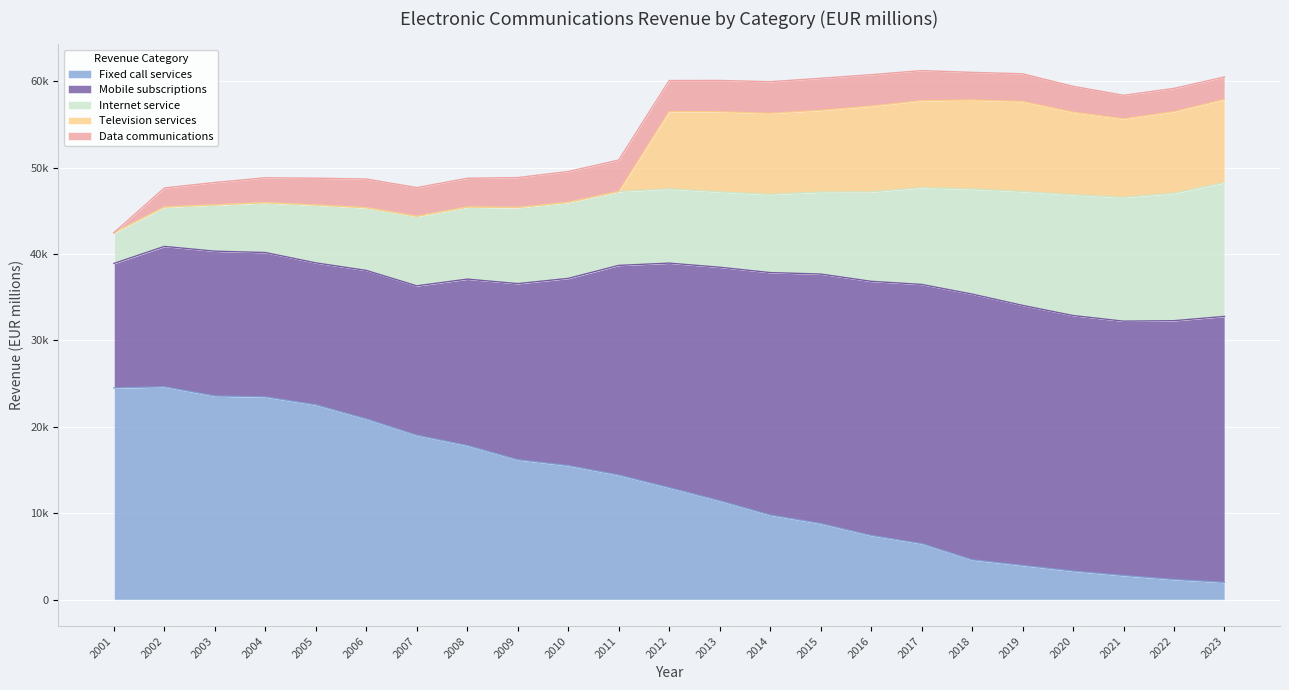

What are all the series names shown in the legend?

Fixed call services, Mobile subscriptions, Internet service, Television services, Data communications